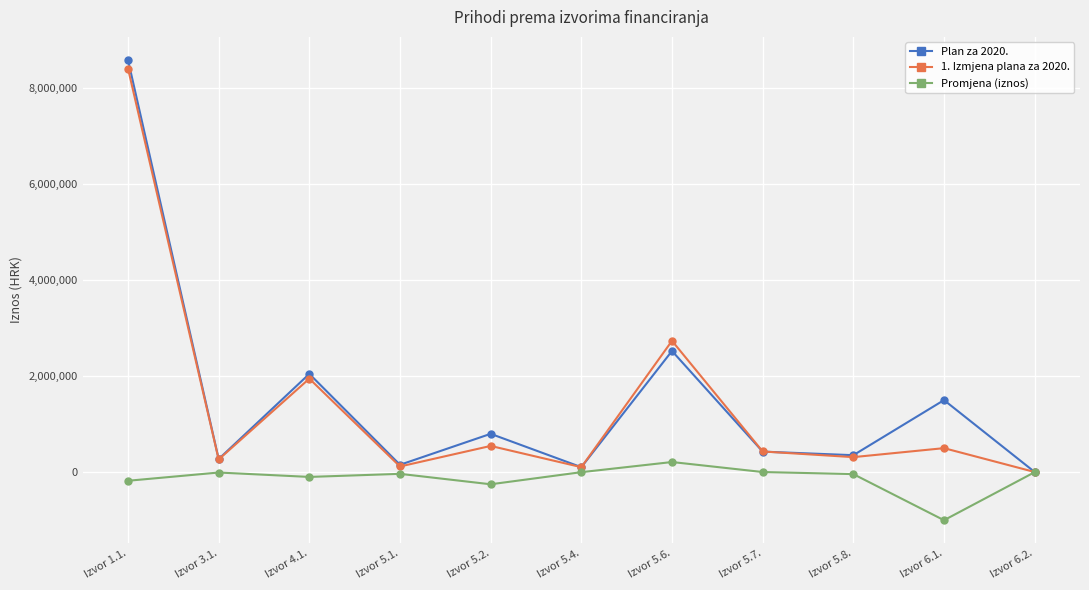

At which category is the sum across all series the highest?

Izvor 1.1.